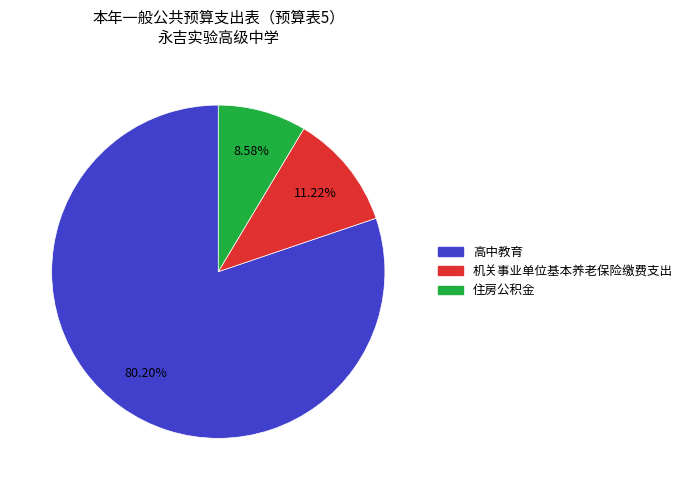

What is the largest slice in the pie chart?

高中教育